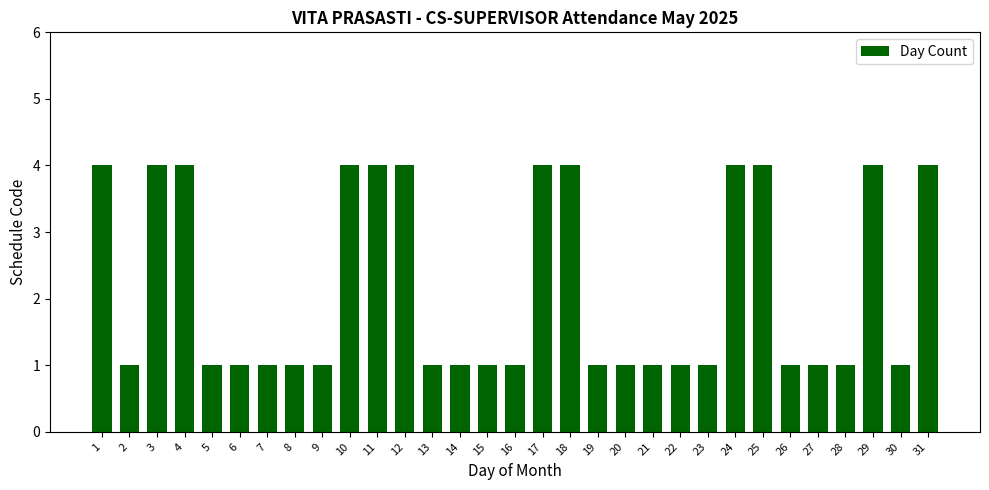

What is the maximum value shown in the chart?

4